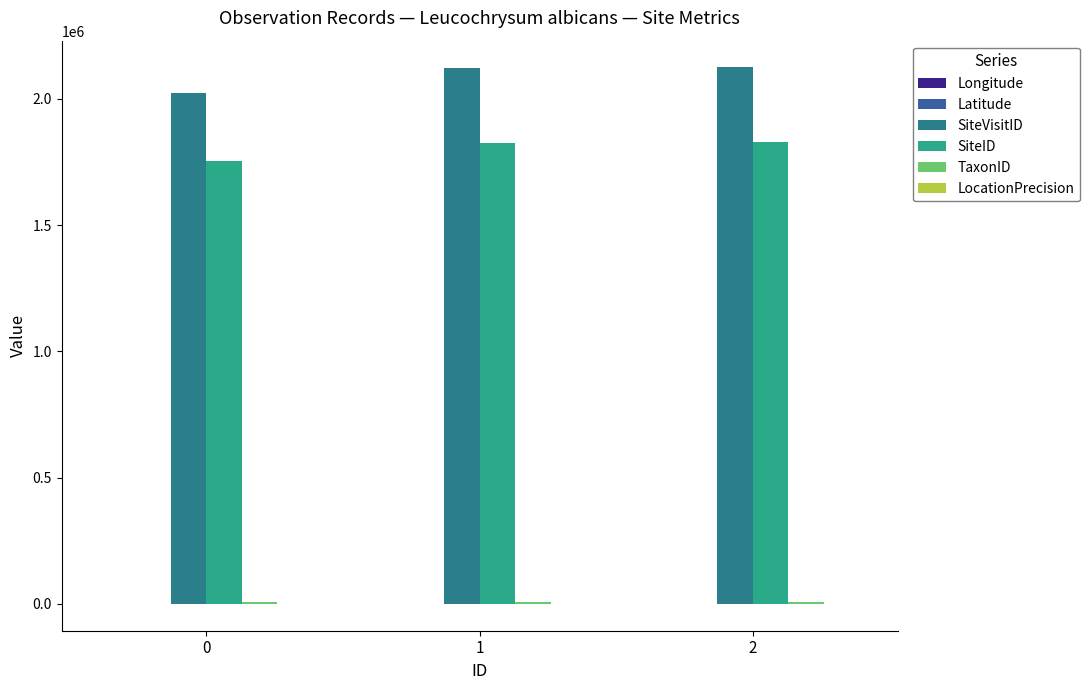

What is the greatest value displayed?

2124767.0